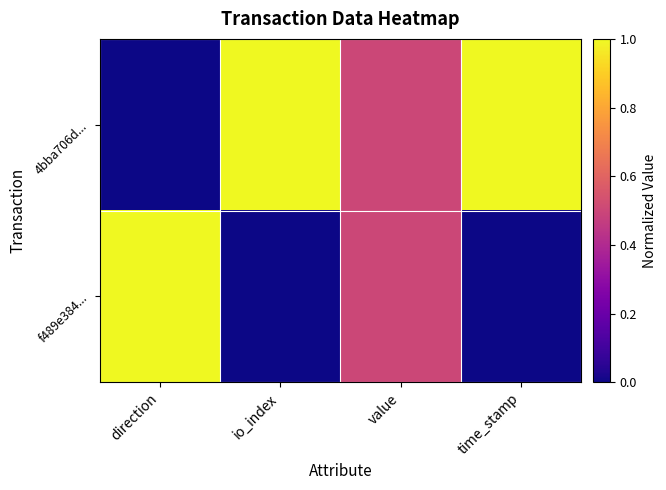

At which category is the sum across all series the highest?

direction